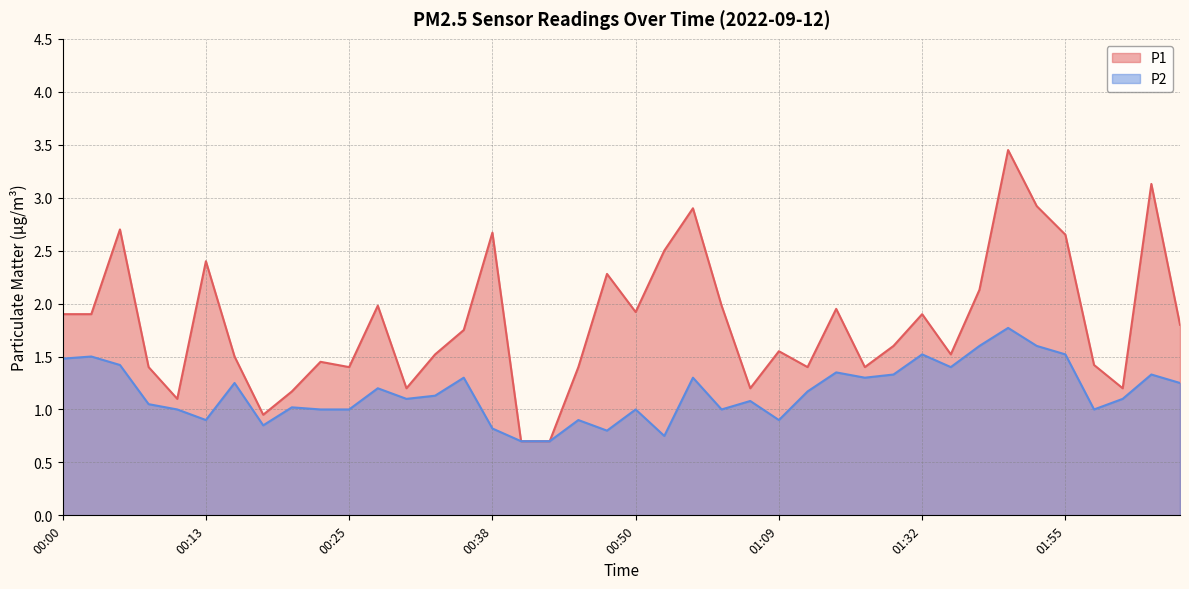

Does the chart have visible grid lines?

Yes